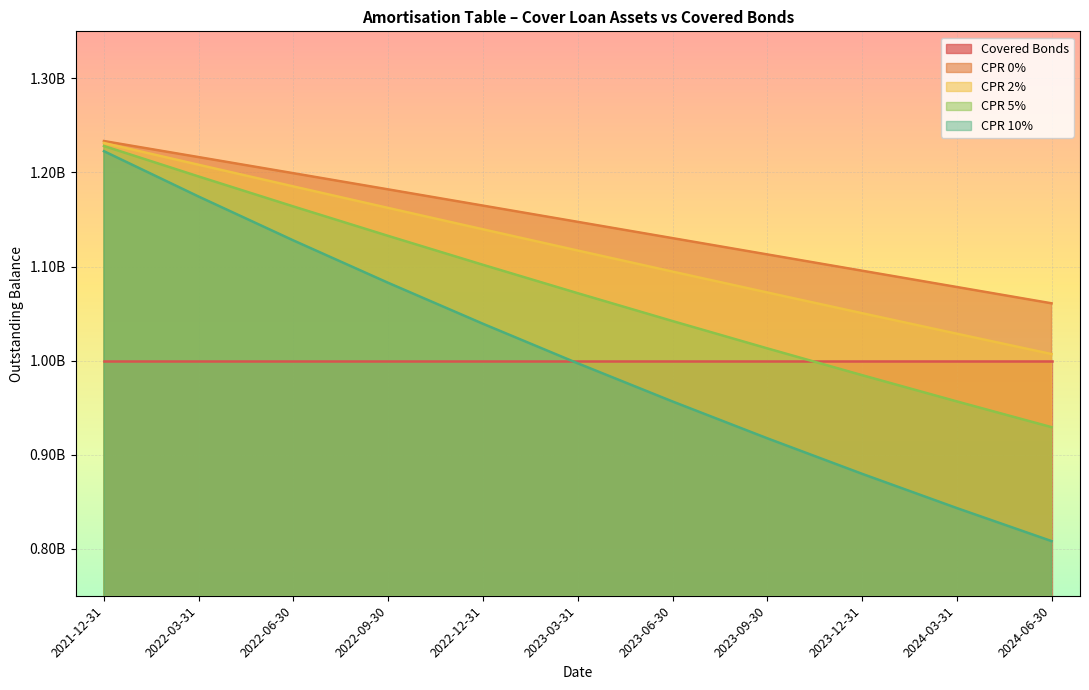

True or false: CPR 10% and CPR 2% cross at least once.

False